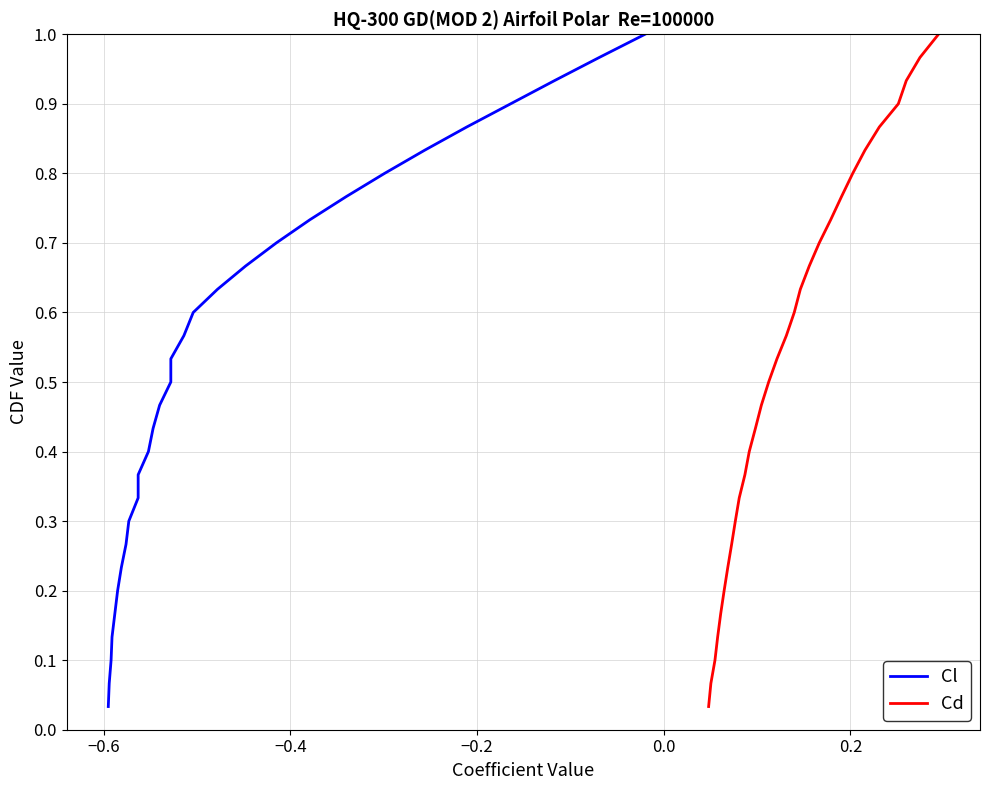

The value of Cl at −0.6 is 0.1. True or false?

True